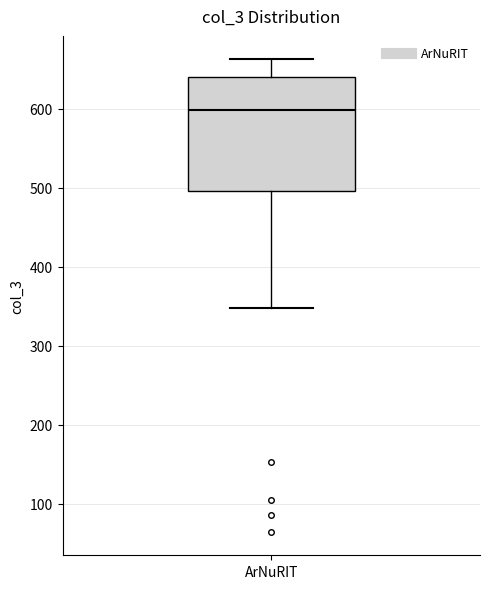

Transcribe this box plot: give where the median line is, the range the box spans, and where the two whiskers end, as read against the y-axis. The values are not printed on the chart, so give them approximately, as read against the axis.

median 600, box 500 to 640, whiskers 350 to 660